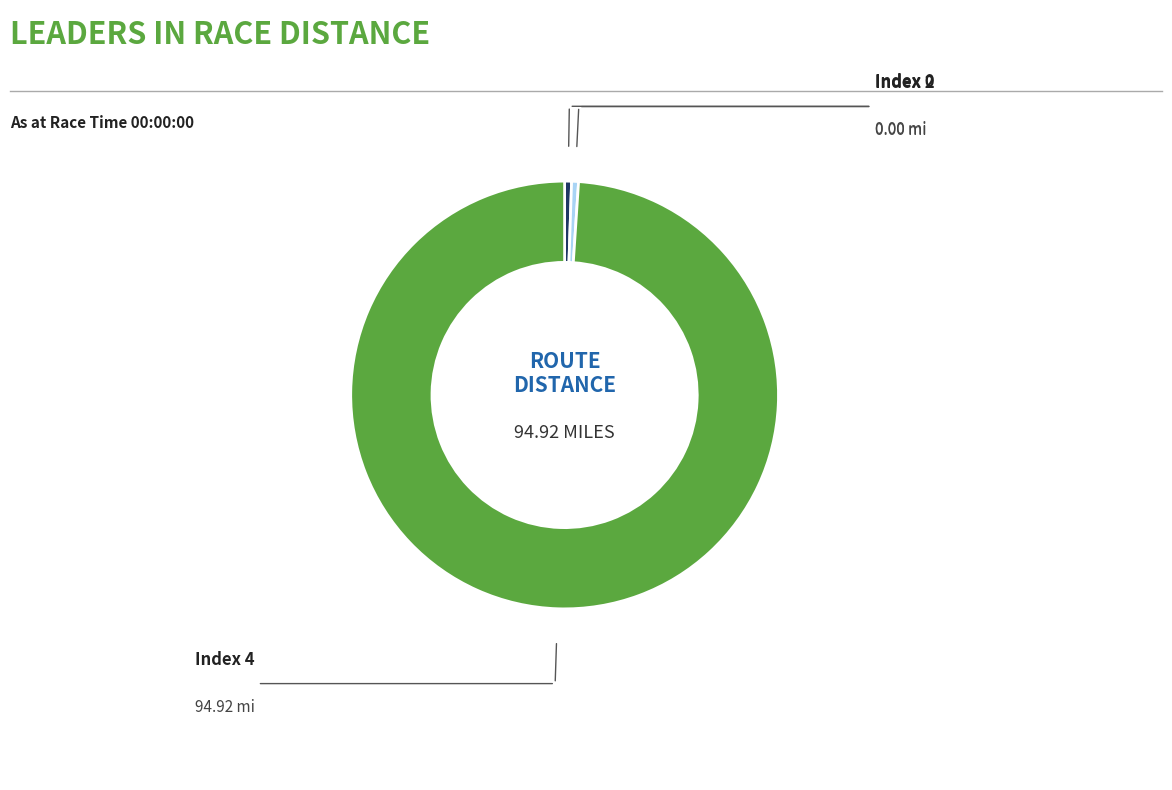

Does any single category account for the majority?

Yes